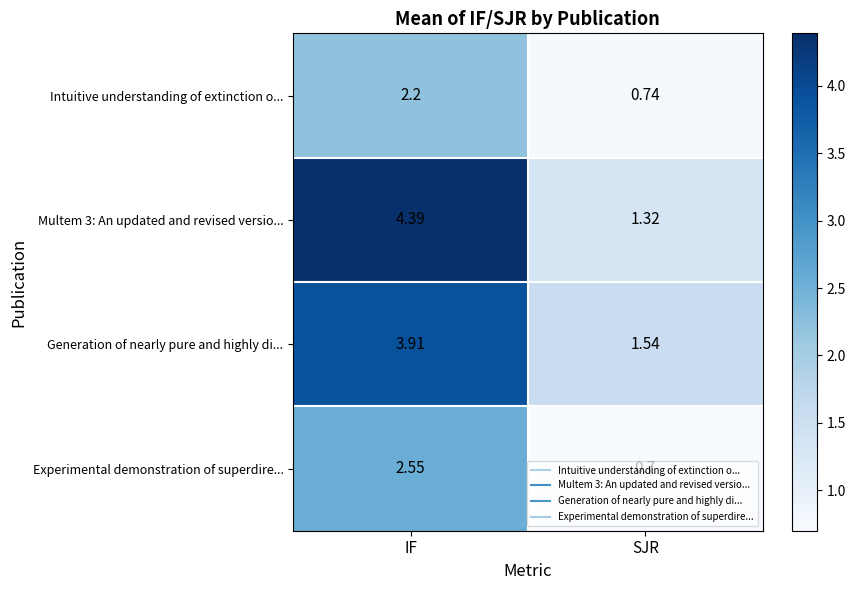

Which category has the lowest value across all series?

SJR